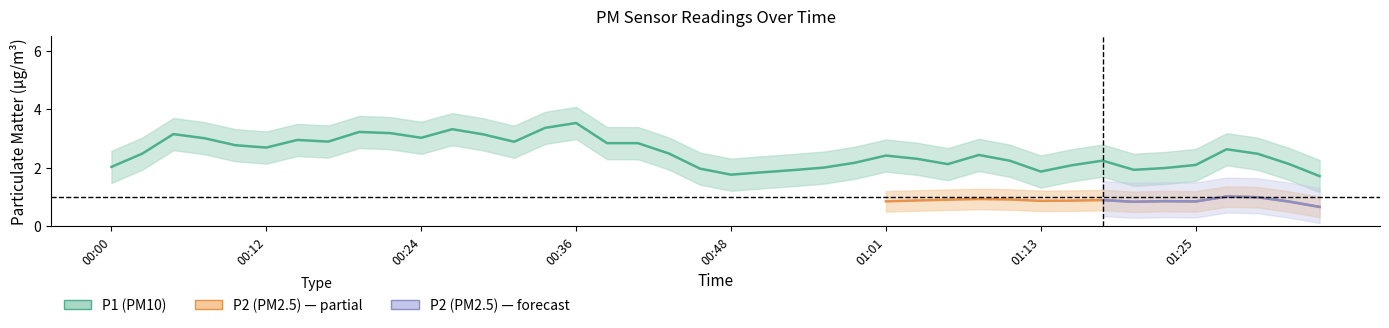

Is the value of P1 at 00:48 greater than the value of P2 at 01:35?

Yes